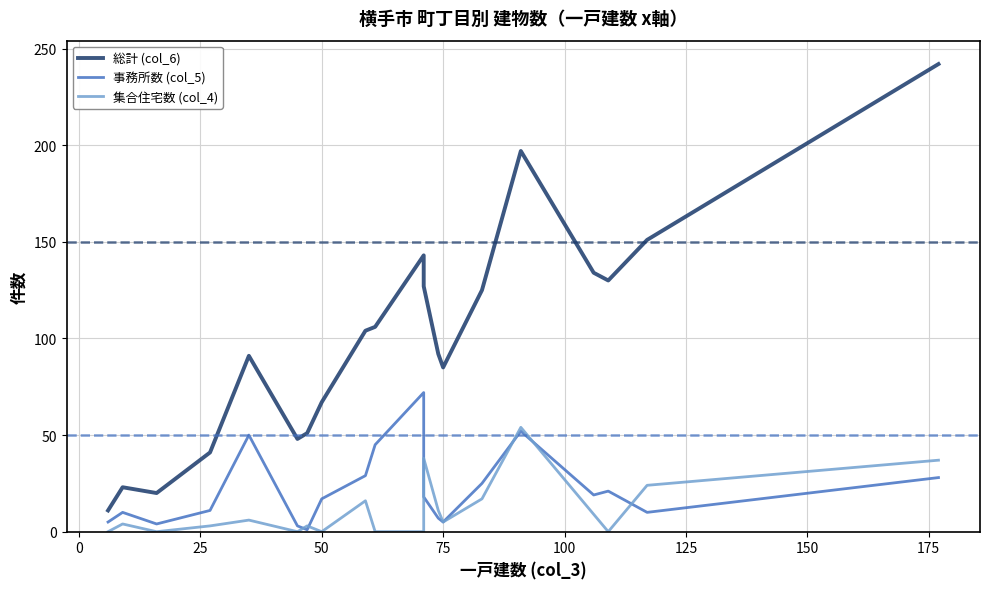

Rank the series at 125 from lowest to highest value.

事務所数 (col_5), 集合住宅数 (col_4), 総計 (col_6)